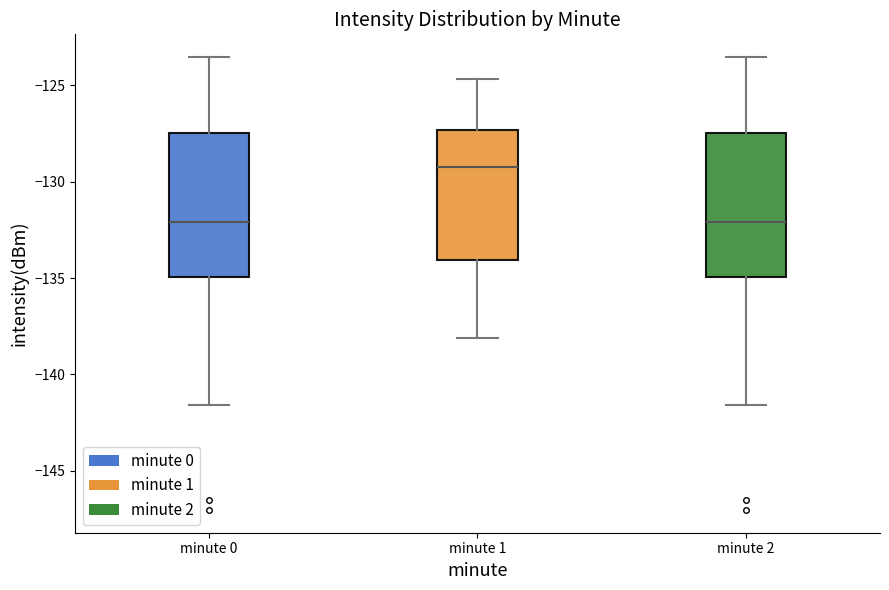

Reading left to right, read every box against the y-axis: the position of its median line, the range the box covers, and the ends of its whiskers. The values are not printed on the chart, so give them approximately, as read against the axis.

minute 0: median -132.0, box -135.0 to -127.5, whiskers -141.5 to -123.5
minute 1: median -129.5, box -134.0 to -127.5, whiskers -138.0 to -124.5
minute 2: median -132.0, box -135.0 to -127.5, whiskers -141.5 to -123.5